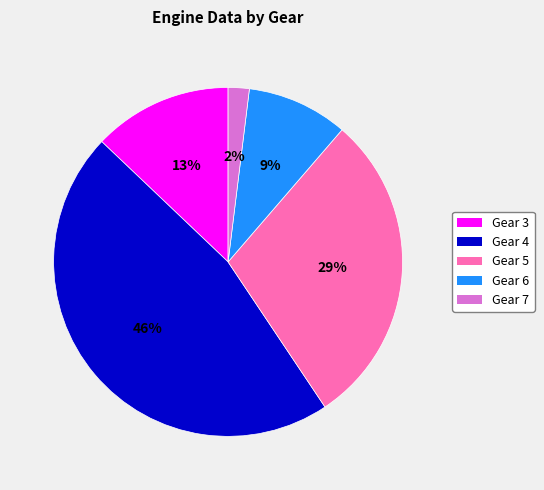

How many slices are in this pie chart?

5